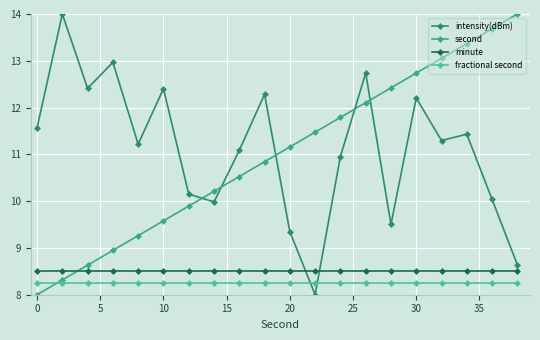

True or false: second and intensity(dBm) intersect in this chart.

True